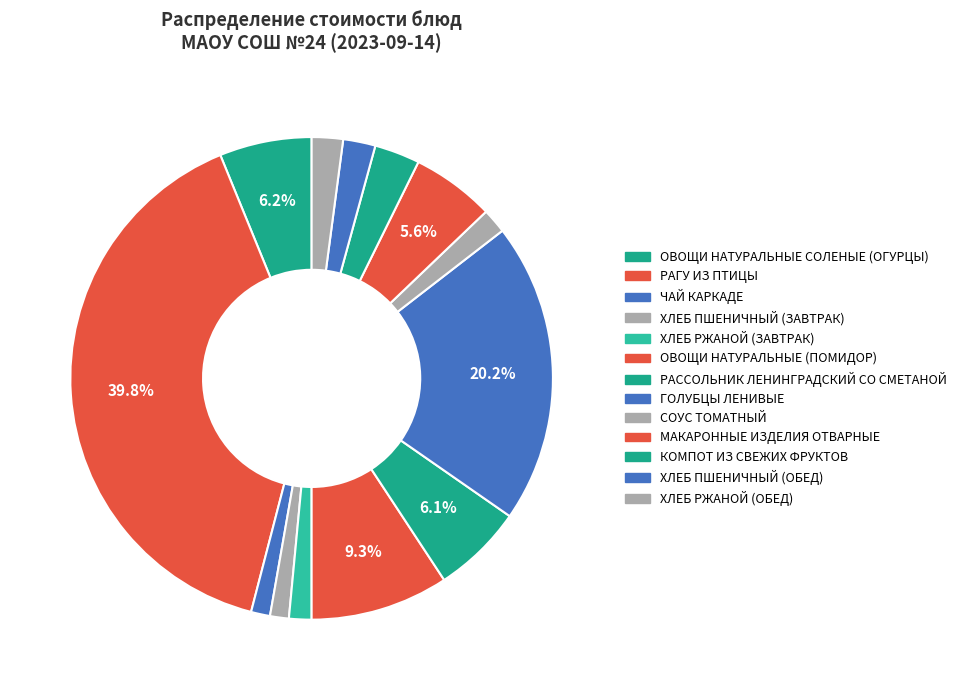

How many slices are in this pie chart?

13